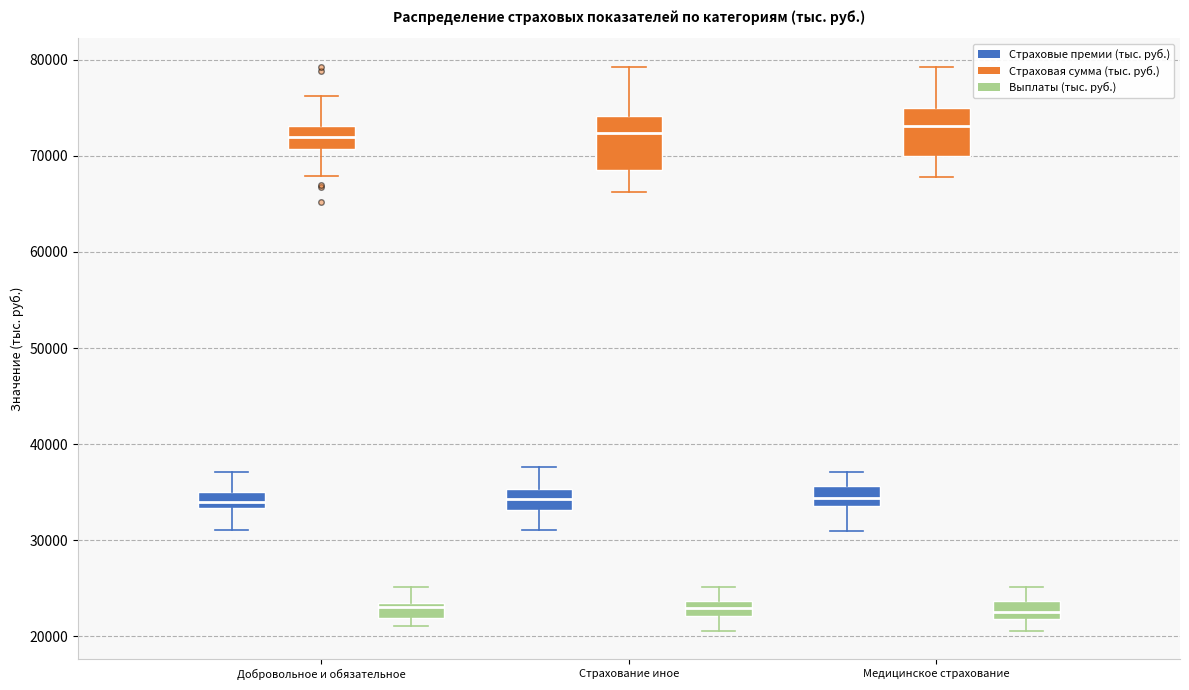

Where does the upper whisker of the box for Медицинское страхование (Выплаты (тыс. руб.)) end on the y-axis? The values are not printed on the chart, so give them approximately, as read against the axis.

25000